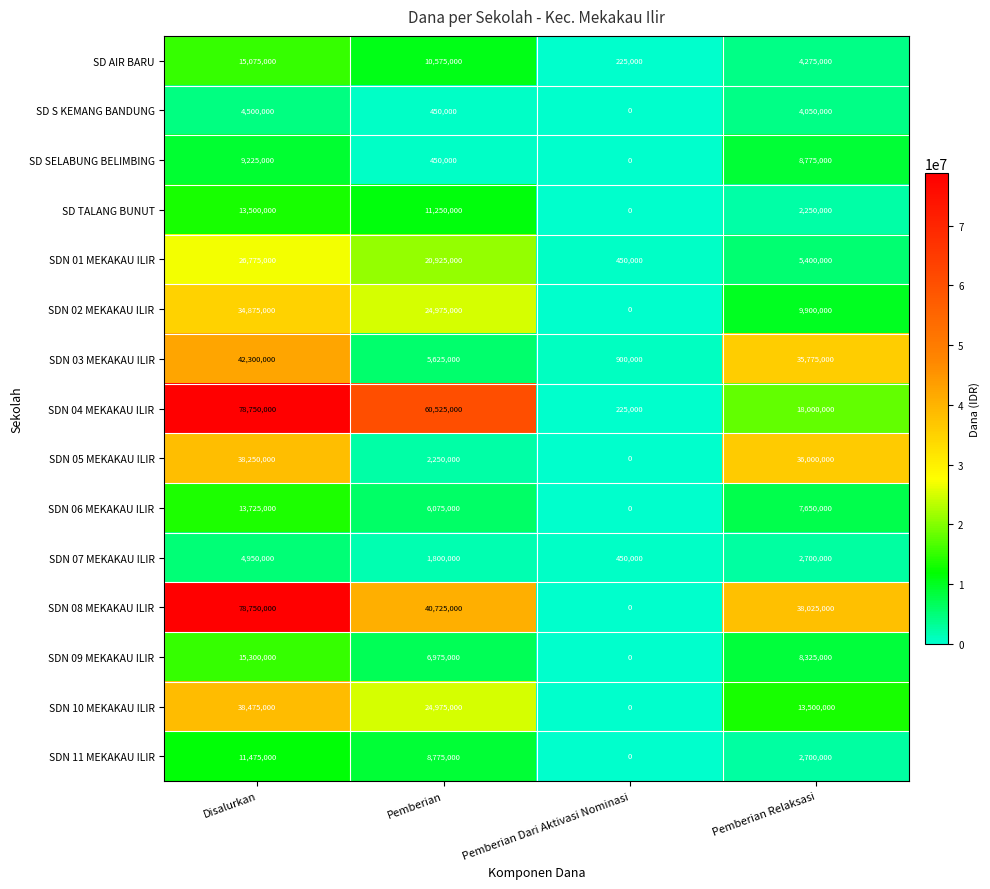

How many categories are shown in the chart?

4